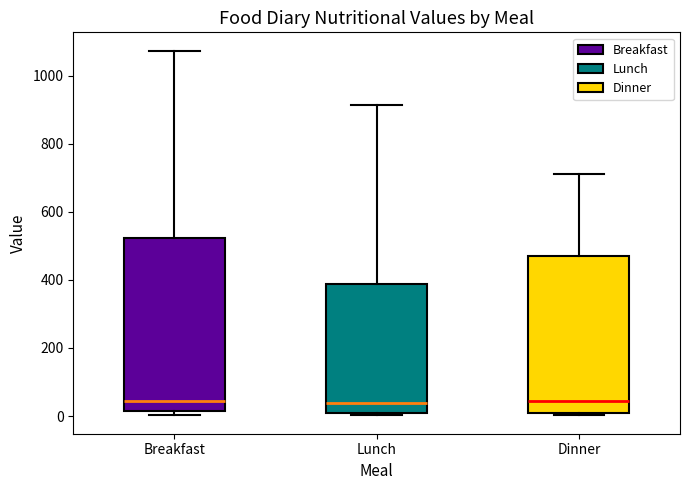

Reading left to right, transcribe this box plot: for each box, give where its median line is, the range the box spans, and where its two whiskers end, as read against the y-axis. The values are not printed on the chart, so give them approximately, as read against the axis.

Breakfast: median 40, box 20 to 520, whiskers 0 to 1080
Lunch: median 40, box 0 to 380, whiskers 0 to 920
Dinner: median 40, box 0 to 480, whiskers 0 to 720